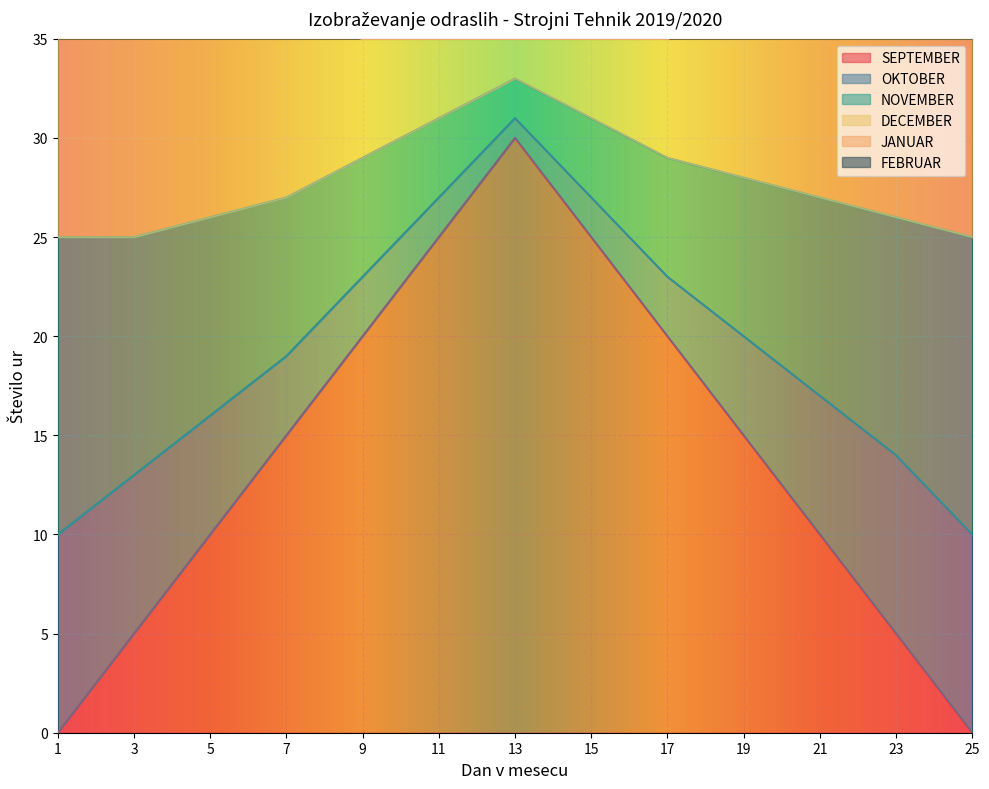

Which category has the highest value in the SEPTEMBER series?

13